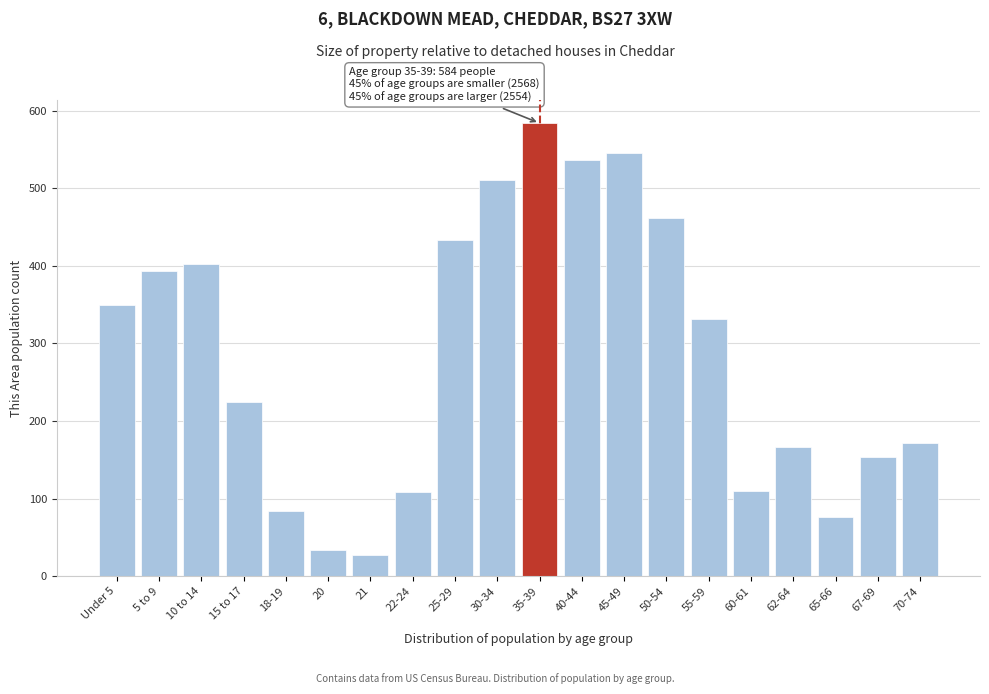

What is the label of the 16th bar from the right?

18-19